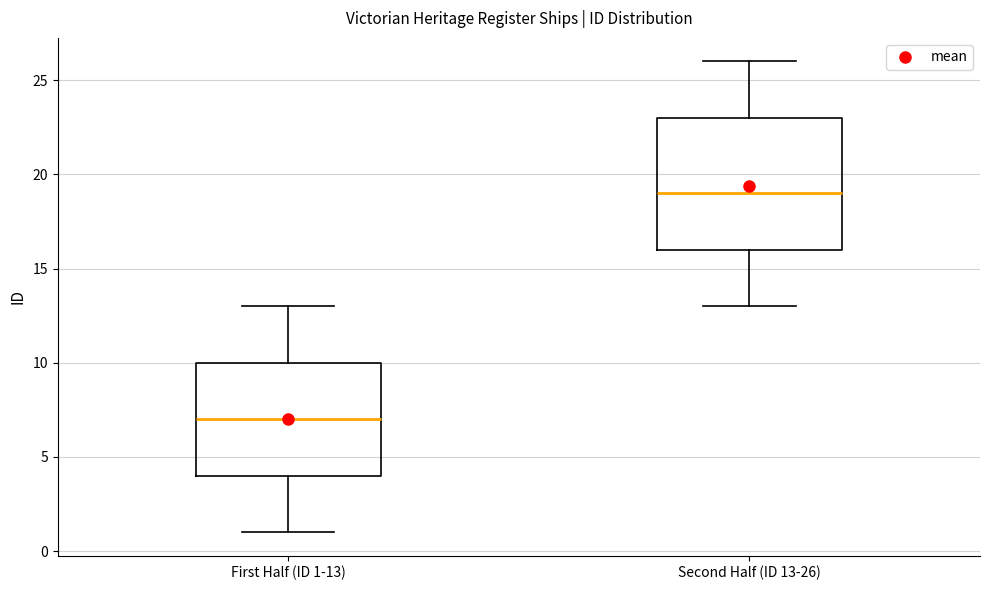

Reading left to right, read every box against the y-axis: the position of its median line, the range the box covers, and the ends of its whiskers. The values are not printed on the chart, so give them approximately, as read against the axis.

First Half (ID 1-13): median 7, box 4 to 10, whiskers 1 to 13
Second Half (ID 13-26): median 19, box 16 to 23, whiskers 13 to 26